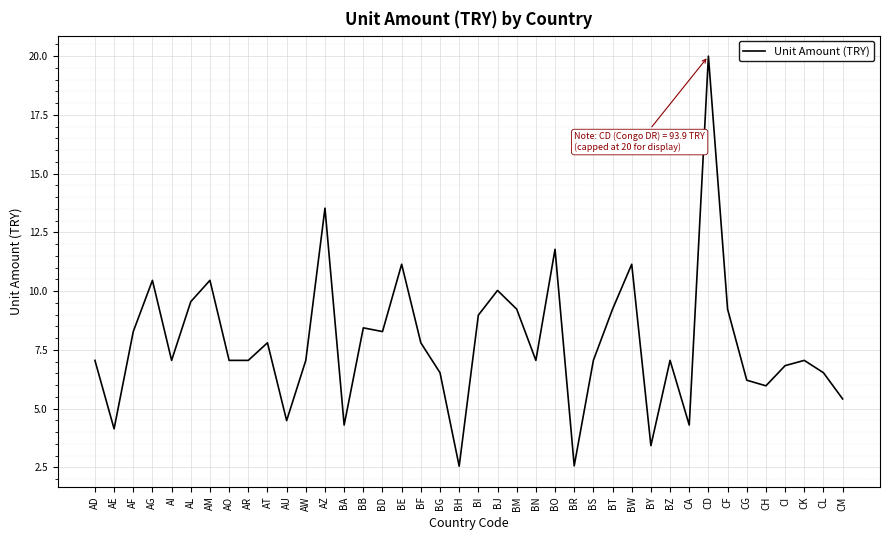

At which category does the chart reach its peak across all series?

CD